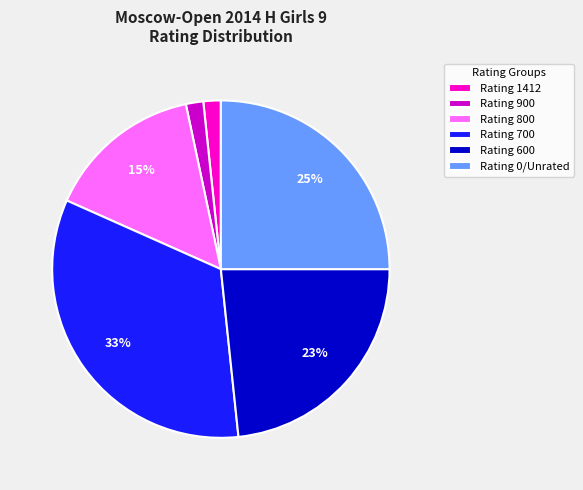

How many slices are in this pie chart?

6